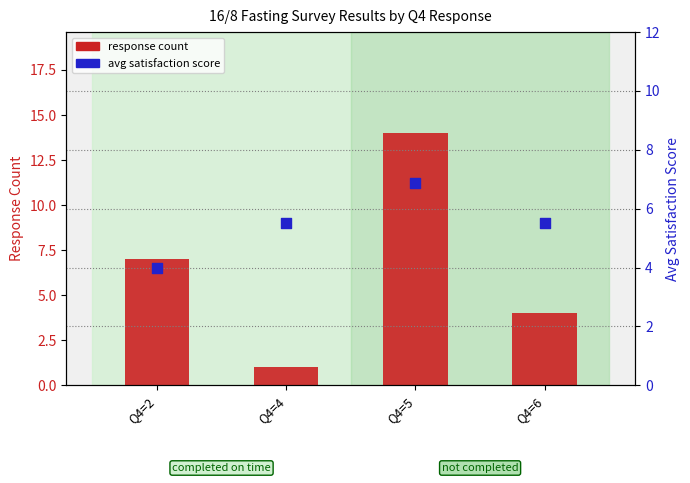

Which series has the largest Y range (max minus min)?

response count